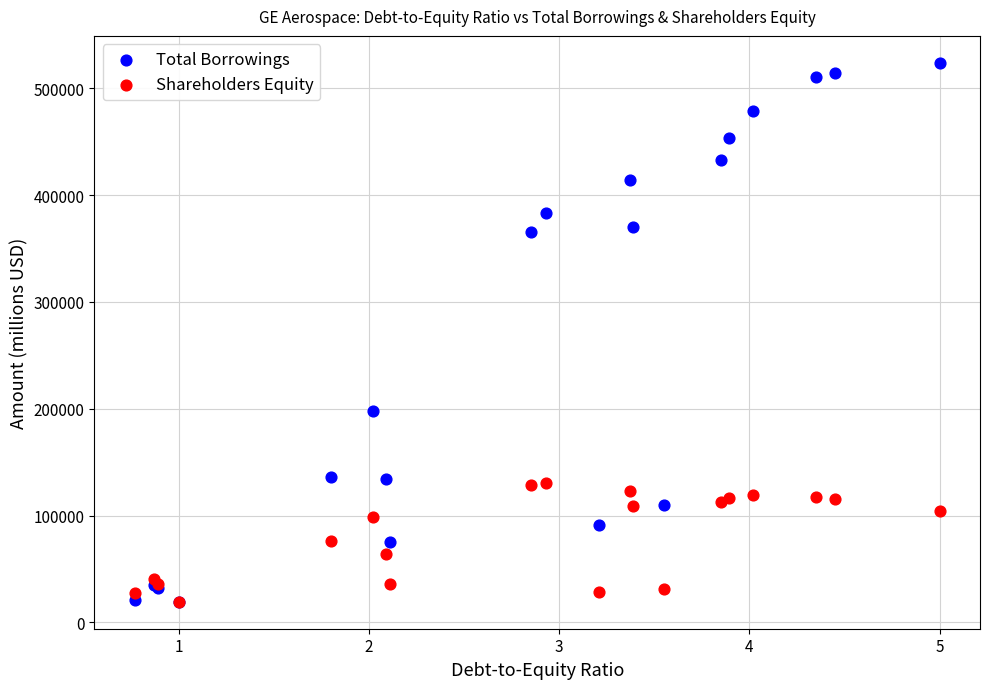

What are all the series names shown in the legend?

Total Borrowings, Shareholders Equity